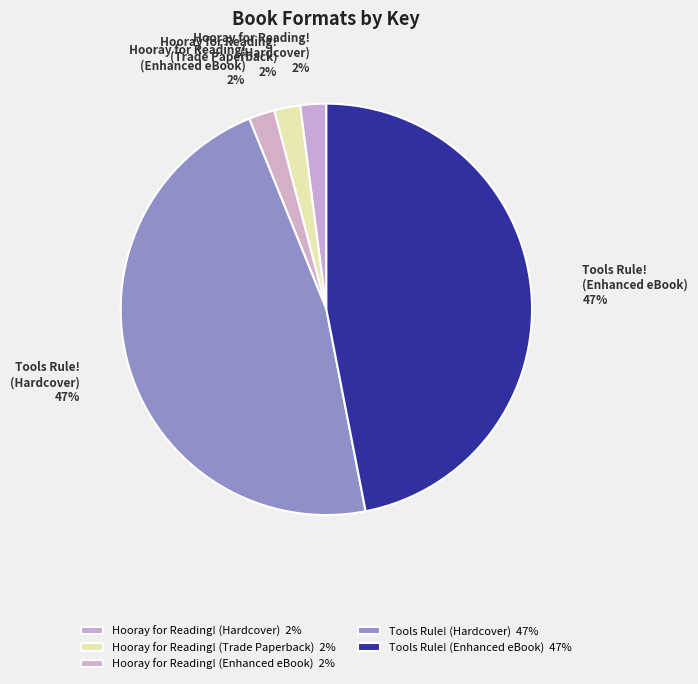

Is there any slice that represents more than half of the pie?

No